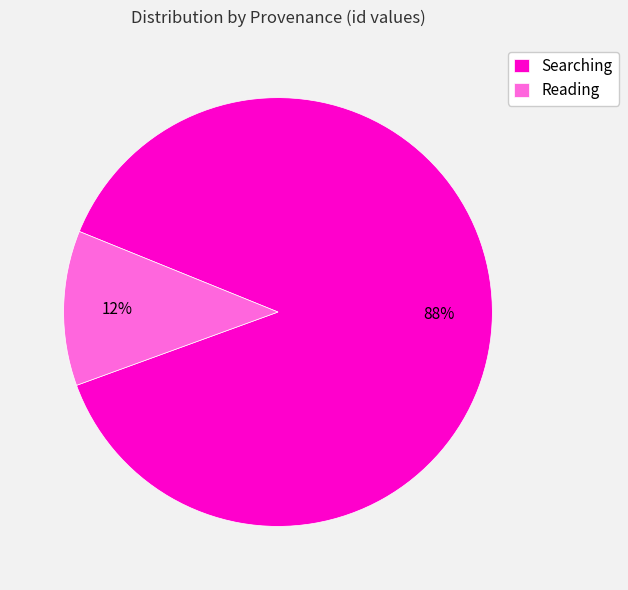

True or false: Reading accounts for 12% of the total.

True